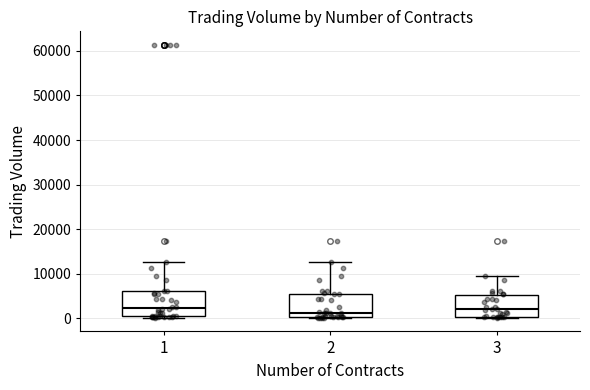

Reading left to right, transcribe this box plot: for each box, give where its median line is, the range the box spans, and where its two whiskers end, as read against the y-axis. The values are not printed on the chart, so give them approximately, as read against the axis.

1: median 2000, box 1000 to 6000, whiskers 0 to 13000
2: median 1000, box 0 to 6000, whiskers 0 to 13000
3: median 2000, box 0 to 5000, whiskers 0 to 9000